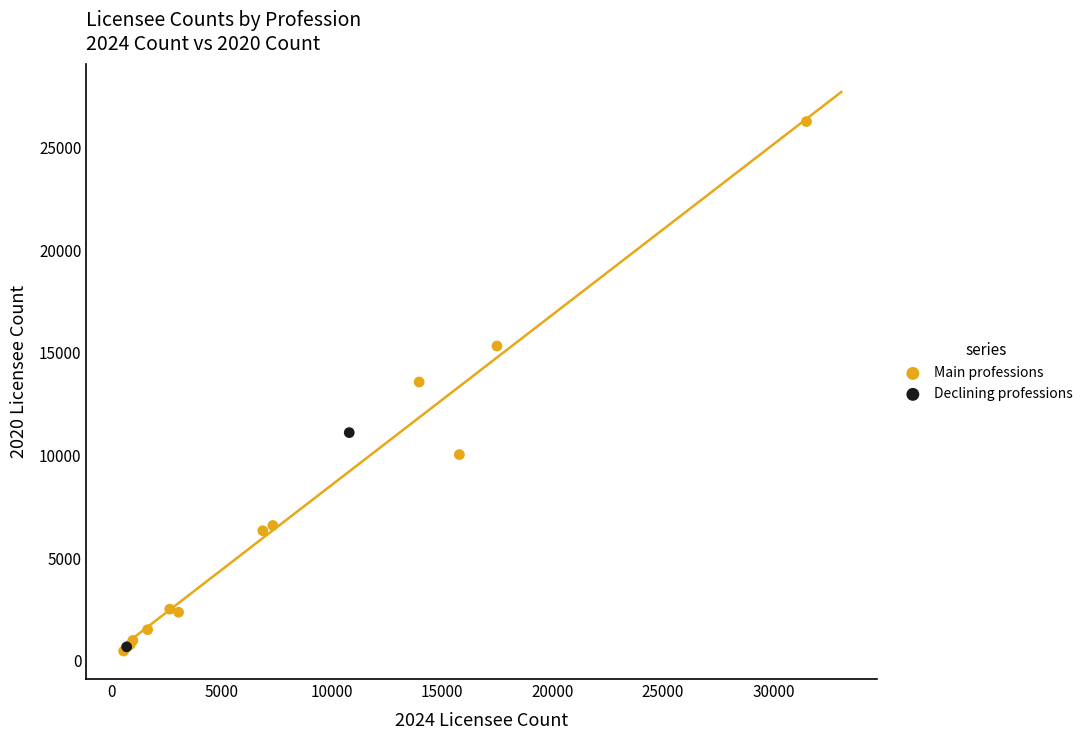

What are all the series names shown in the legend?

Main professions, Declining professions